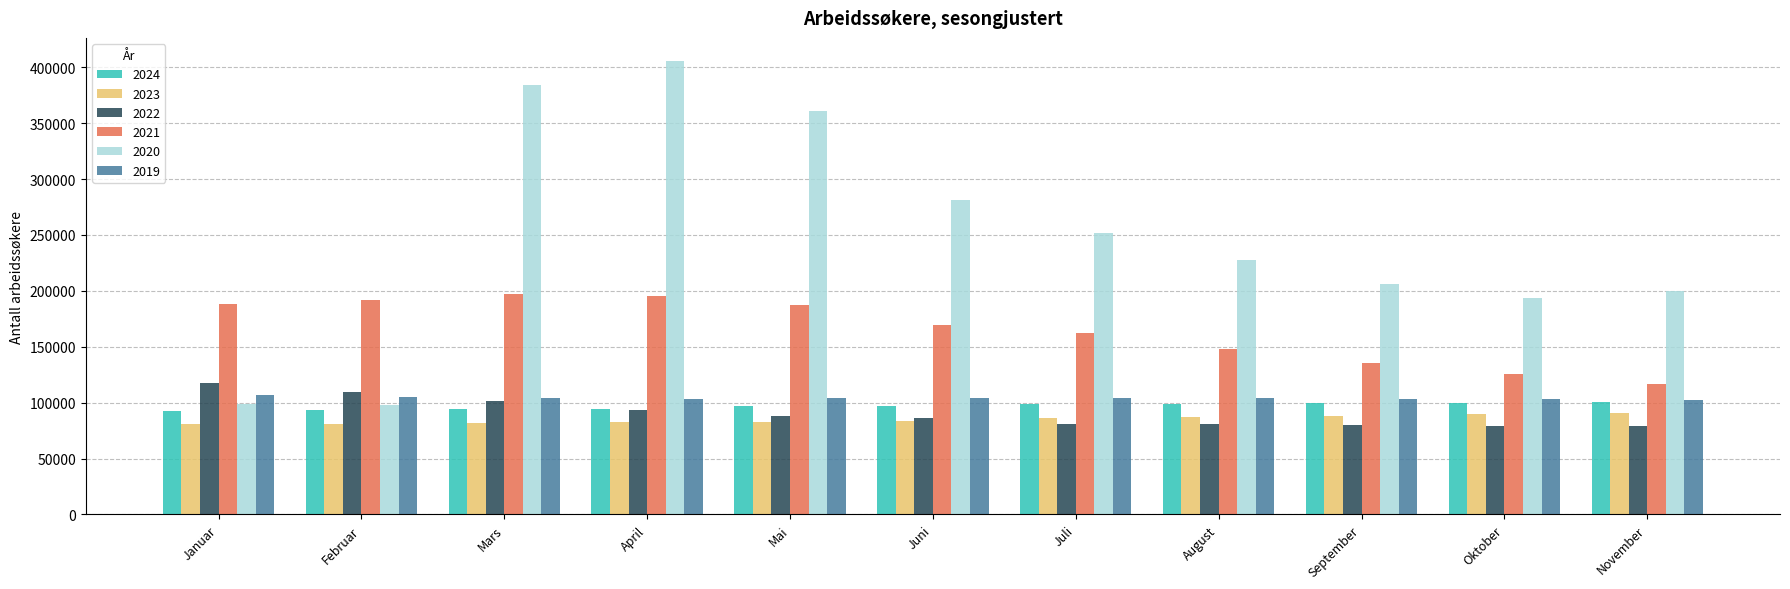

Between April and Juli, which series saw the biggest shift?

2020